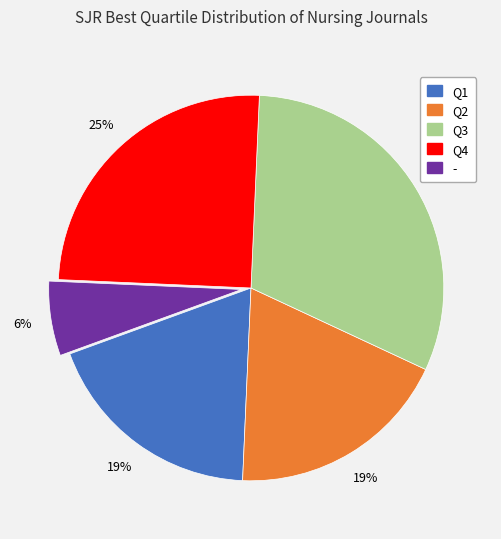

To the nearest percent, what is the difference between the largest and smallest slice percentages?

25%